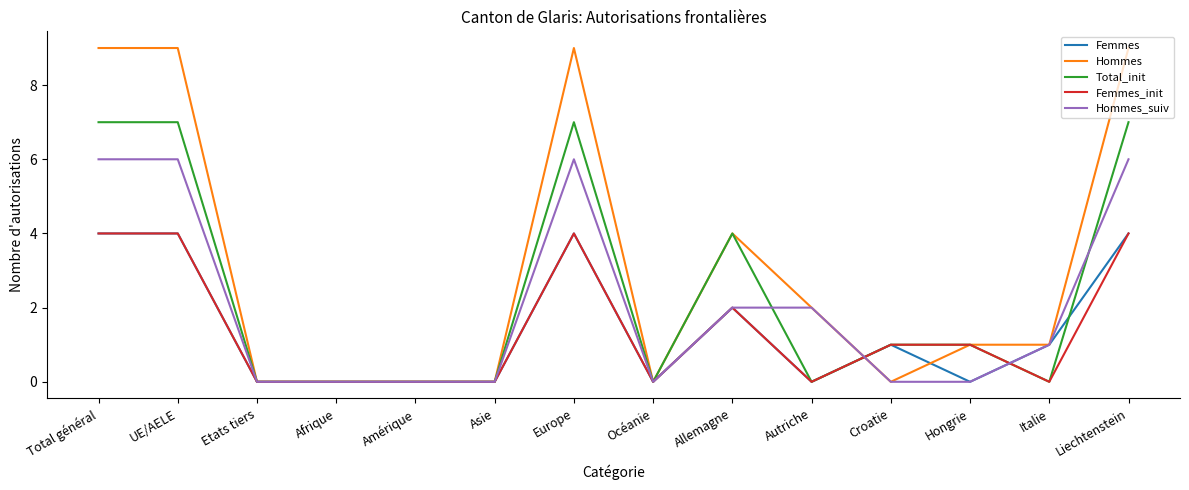

Which series has the widest spread of values?

Hommes